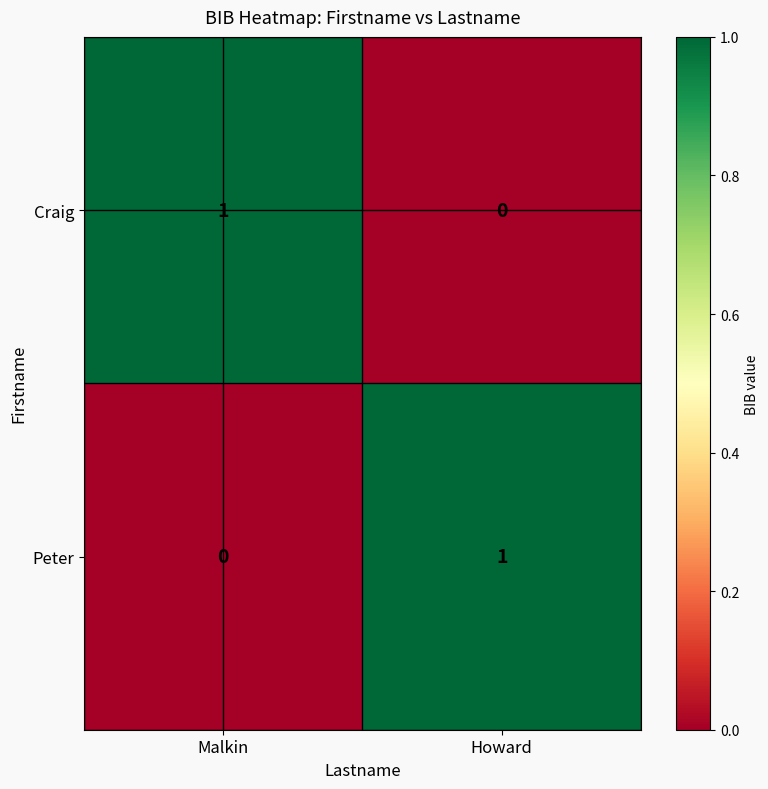

At which label does Craig reach its peak?

Malkin